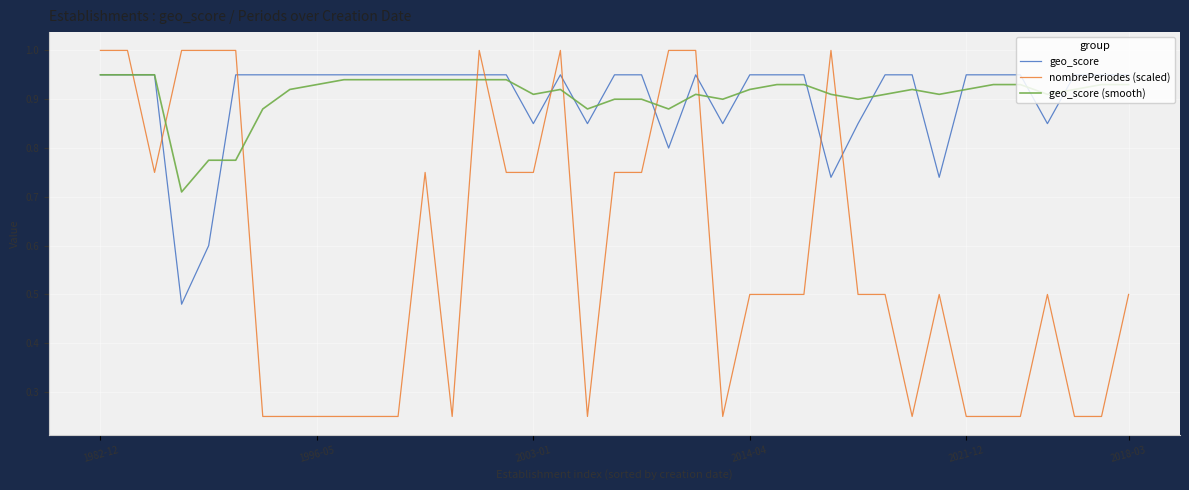

At how many categories does at least one series exceed 0?

39